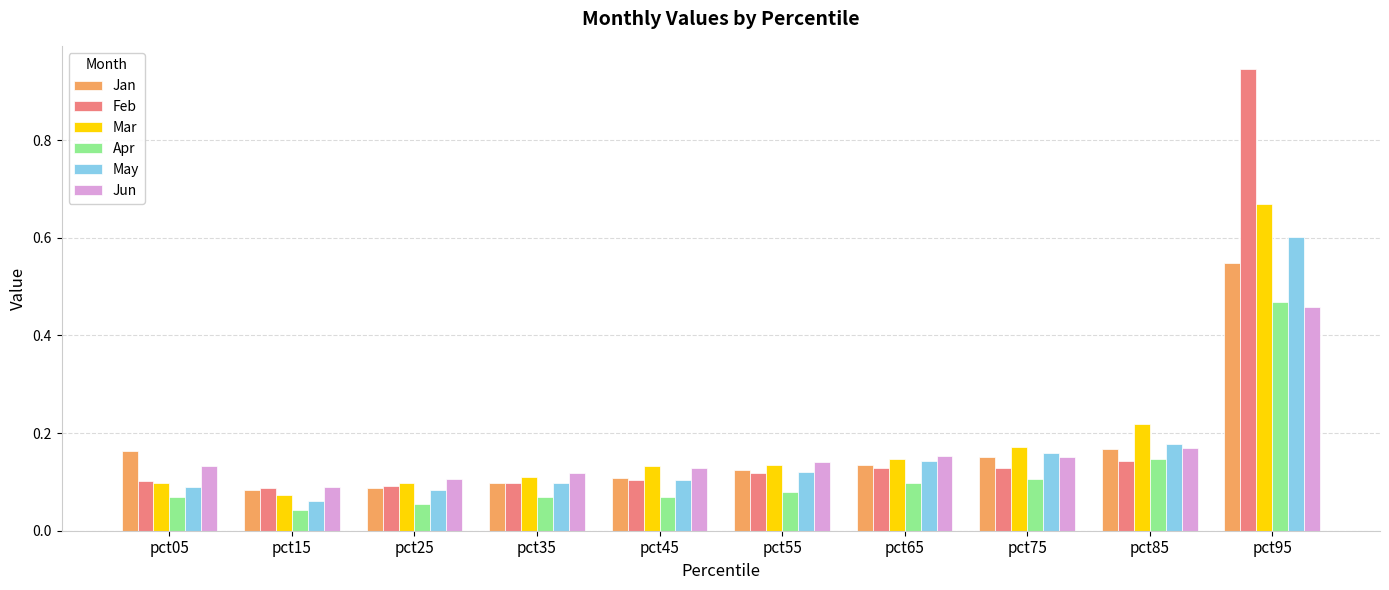

Between pct05 and pct25, which series saw the biggest shift?

Jan